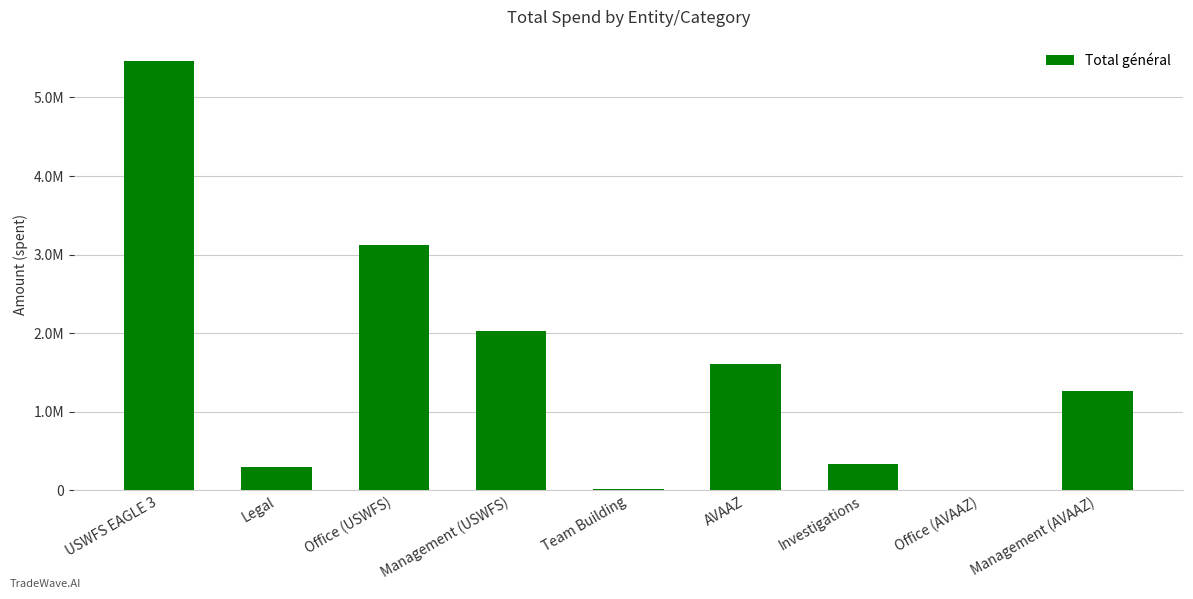

Are the bars horizontal?

No